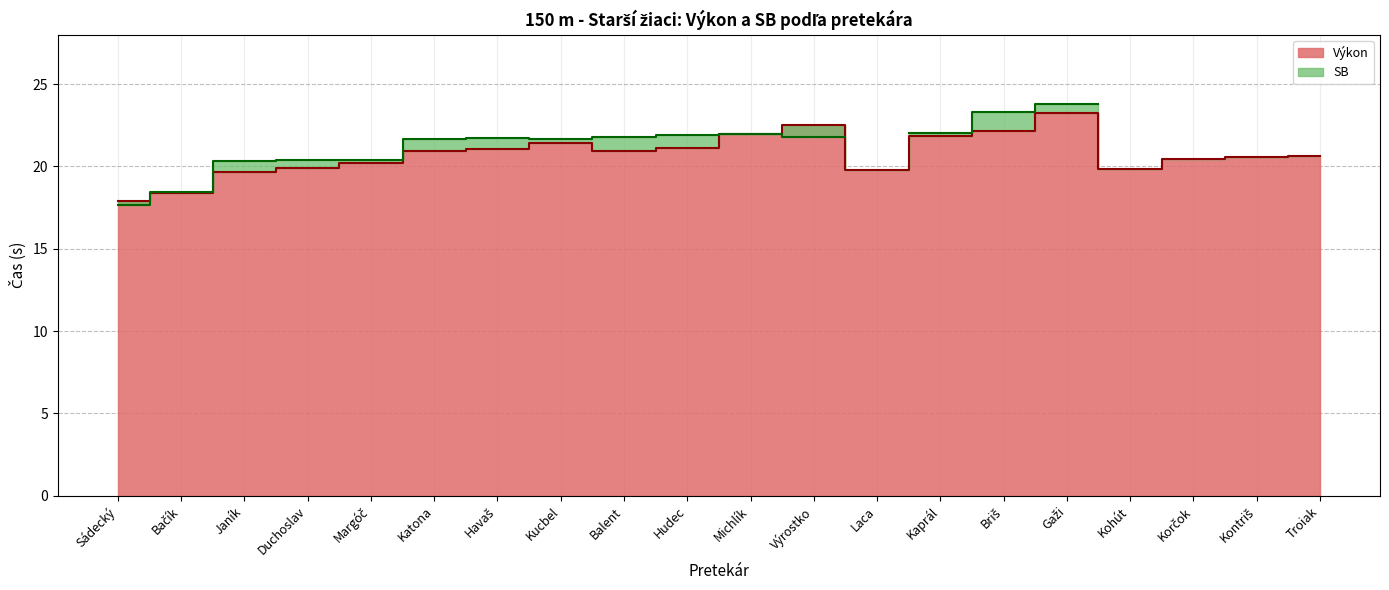

What is the change in value from Sádecký to Briš?

+4.3